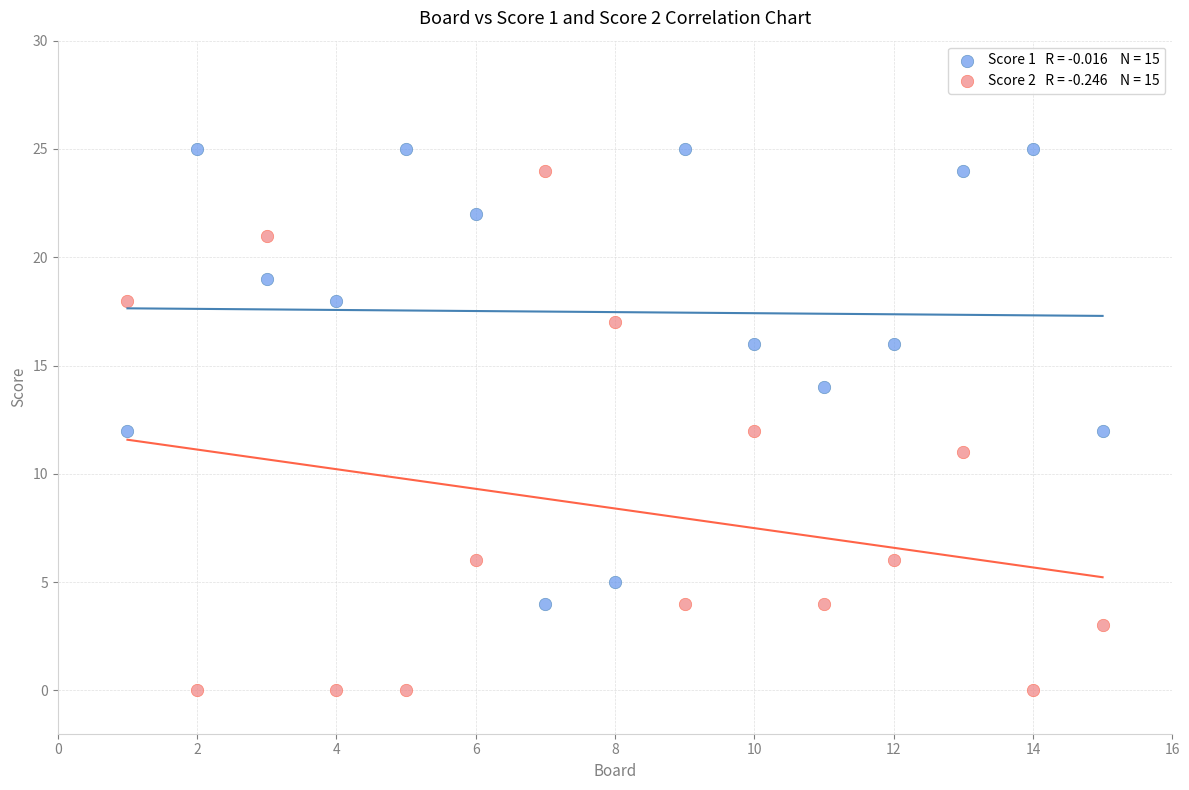

Across all data points, what is the range of X values (max minus min)?

14